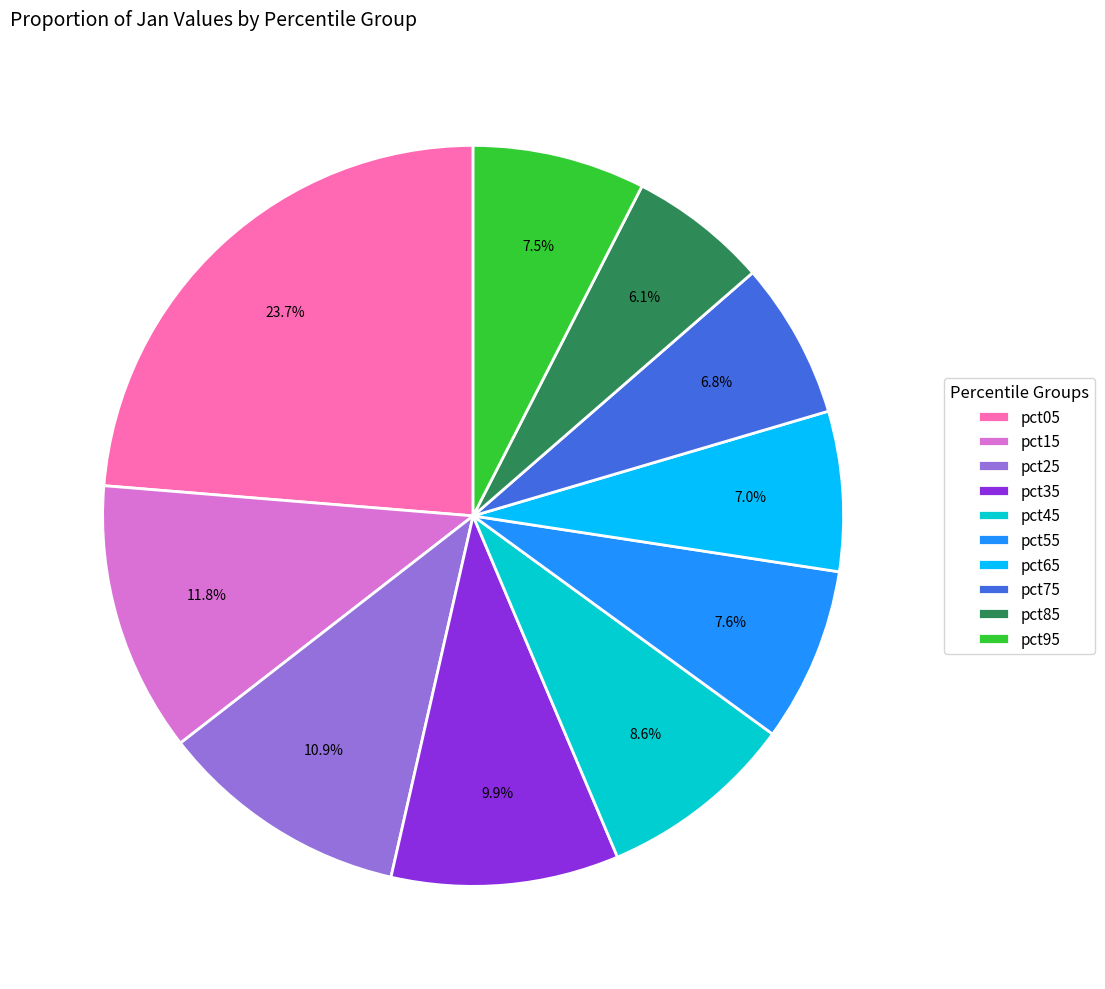

What is the smallest slice in the pie chart?

pct85